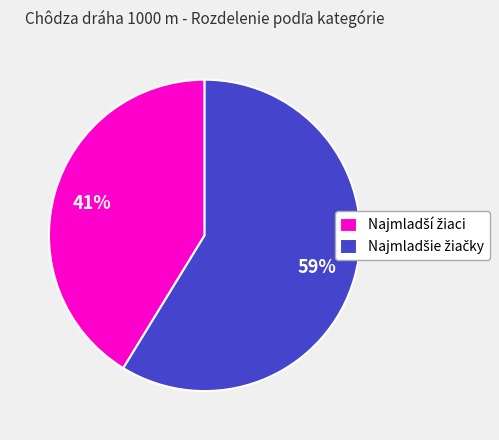

Does any single category account for the majority?

Yes